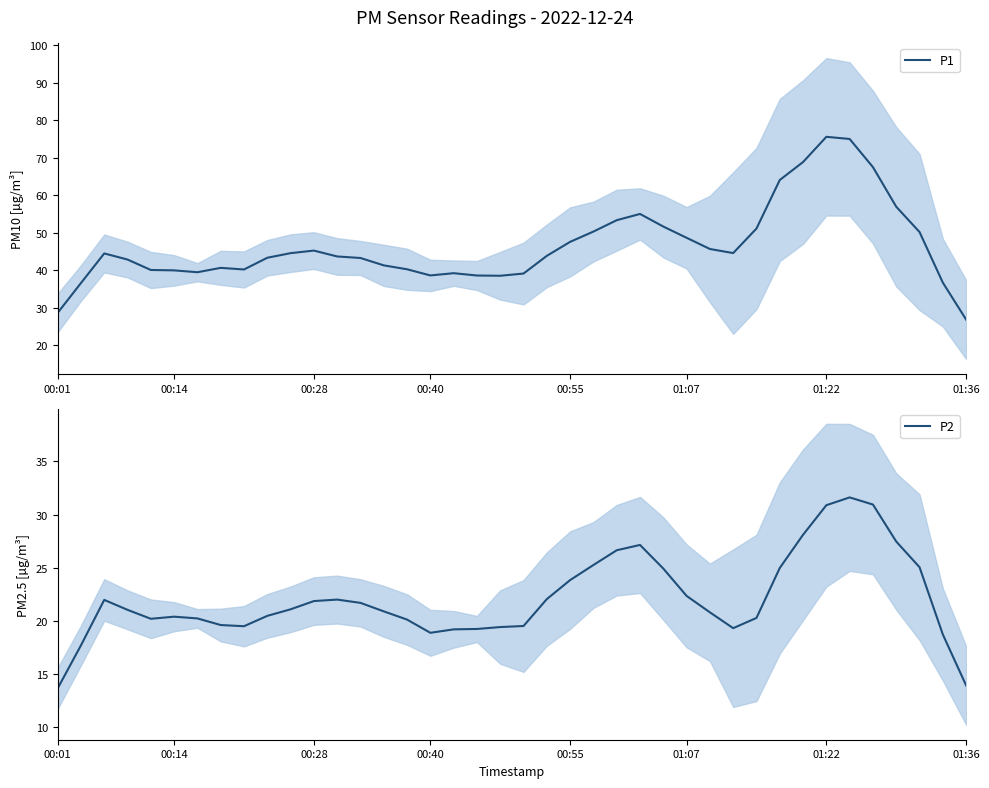

The value of P1 at 00:40 is 38.6. True or false?

True